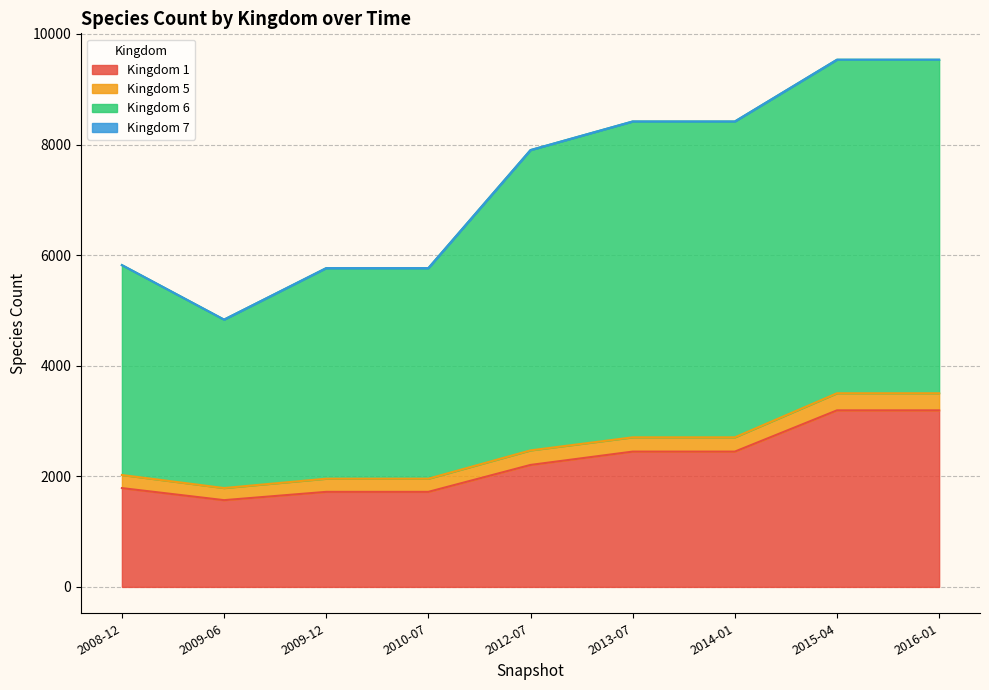

Between 2008-12 and 2012-07, which series saw the biggest shift?

6